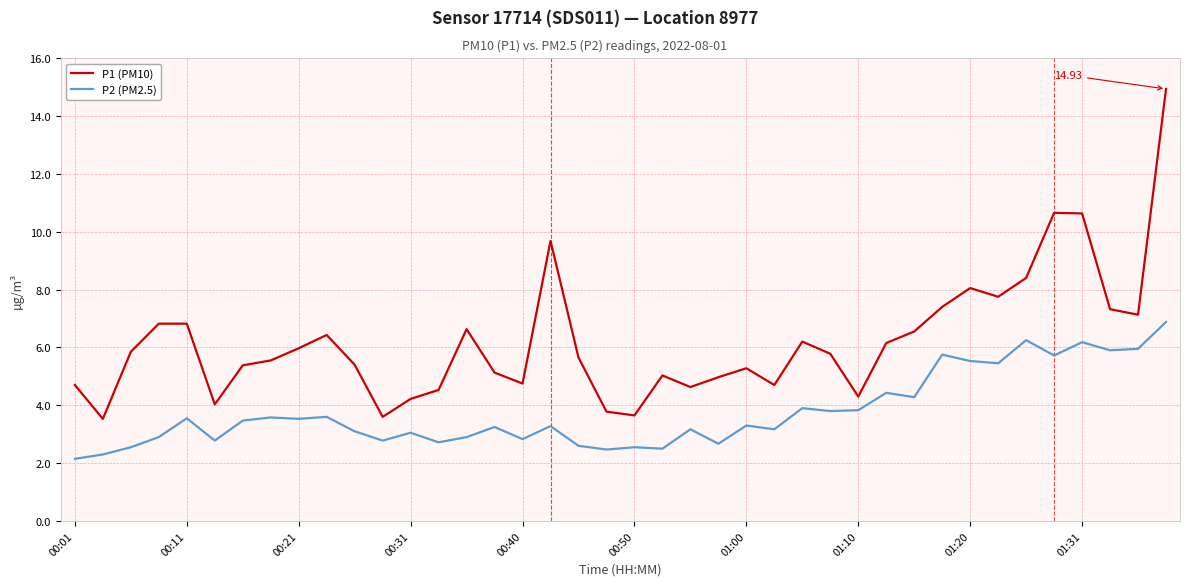

Which series has the largest range (max minus min)?

P1 (PM10)